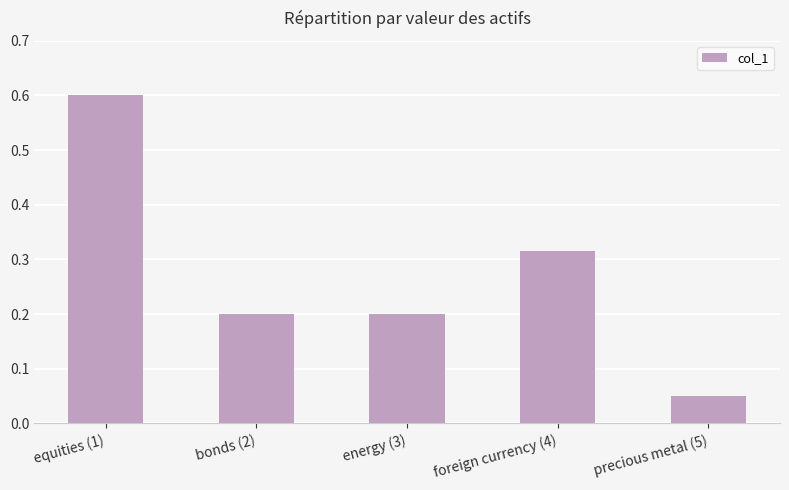

What is the difference between the values at bonds (2) and equities (1)?

0.4